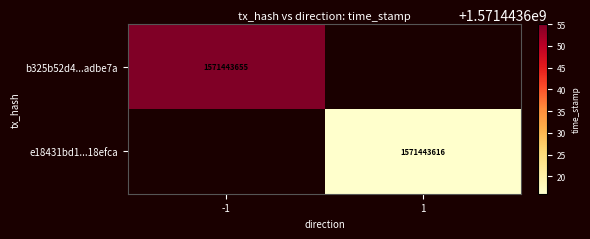

How many categories are shown in the chart?

2